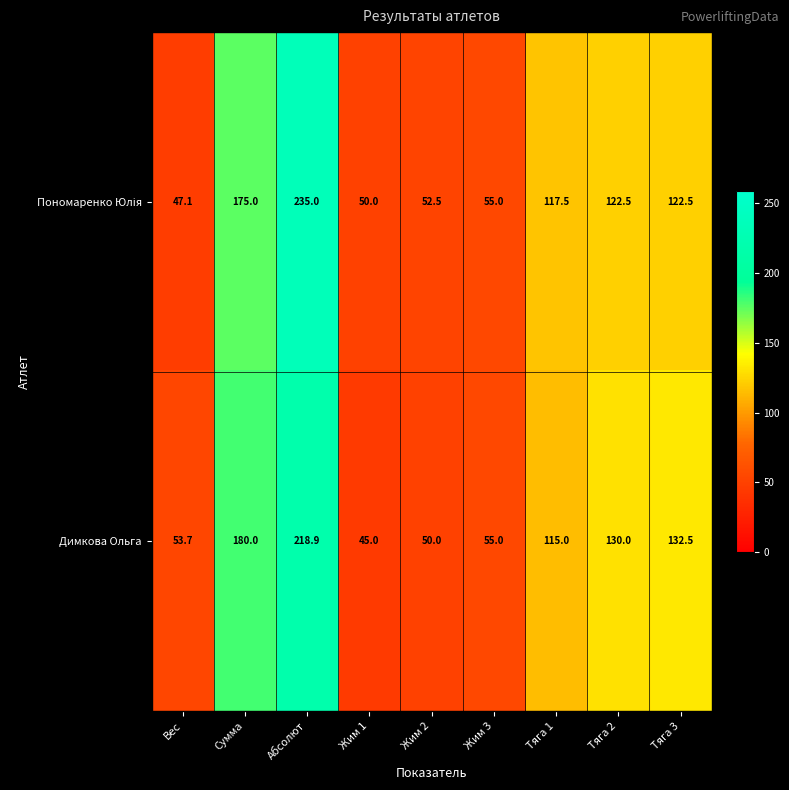

What is the difference between the maximum and minimum values in the Димкова Ольга series?

173.9